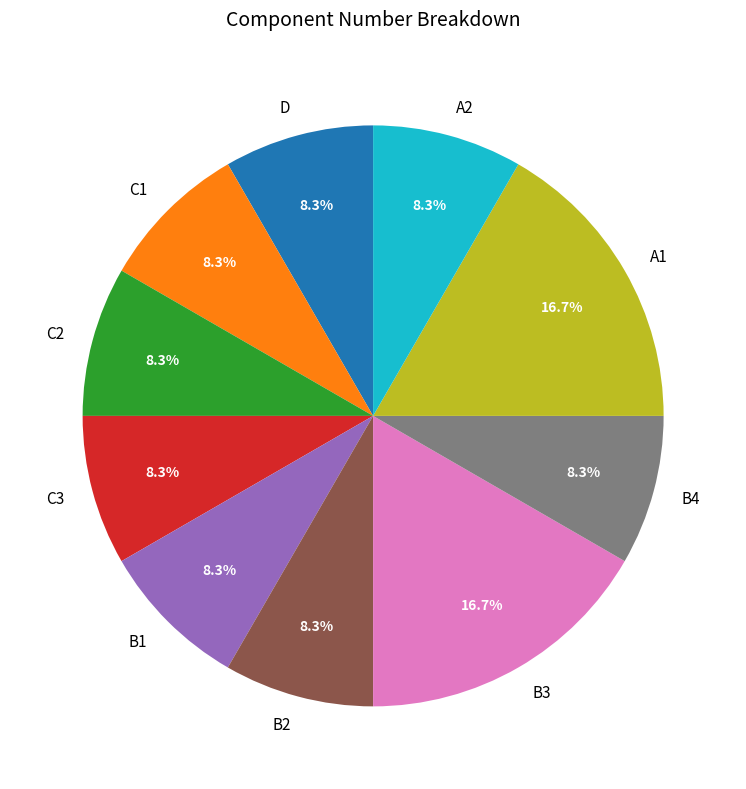

To the nearest percent, what portion does C3 represent?

8%